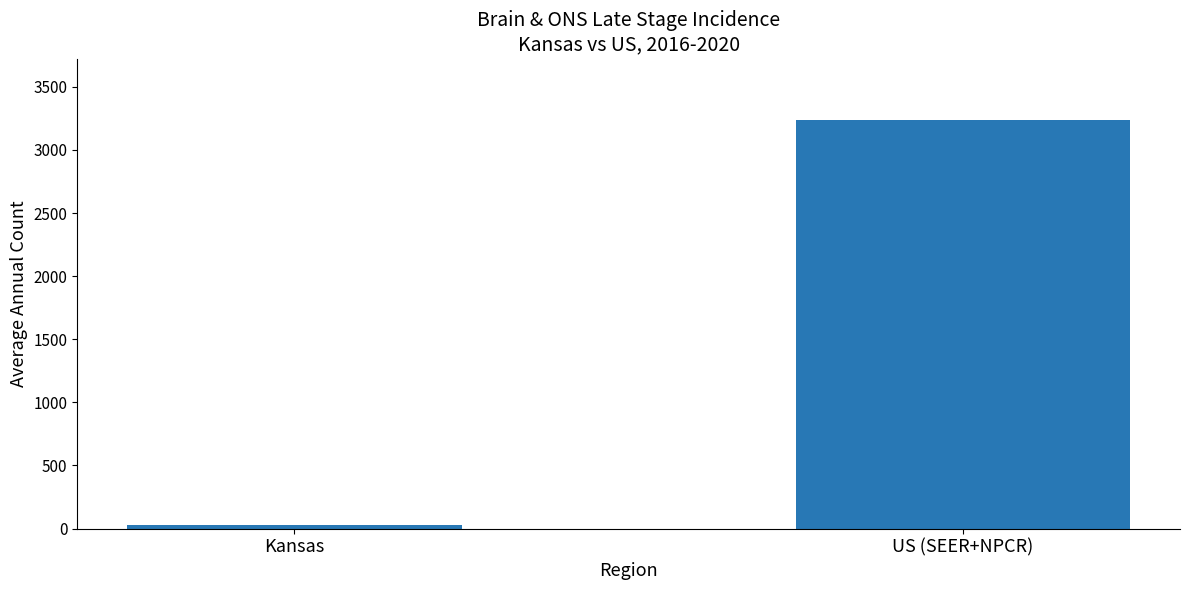

Is it true that the value at Kansas is 26?

True